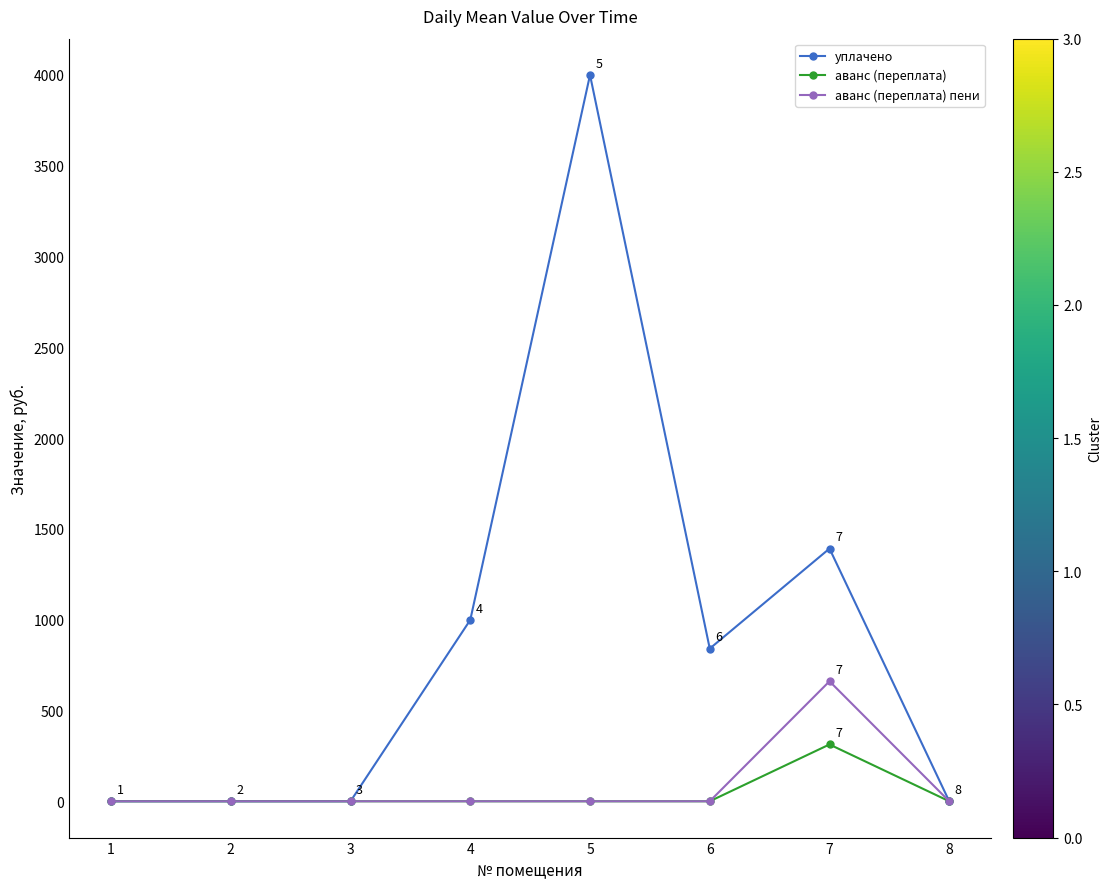

What is the highest value of the уплачено series?

4000.0